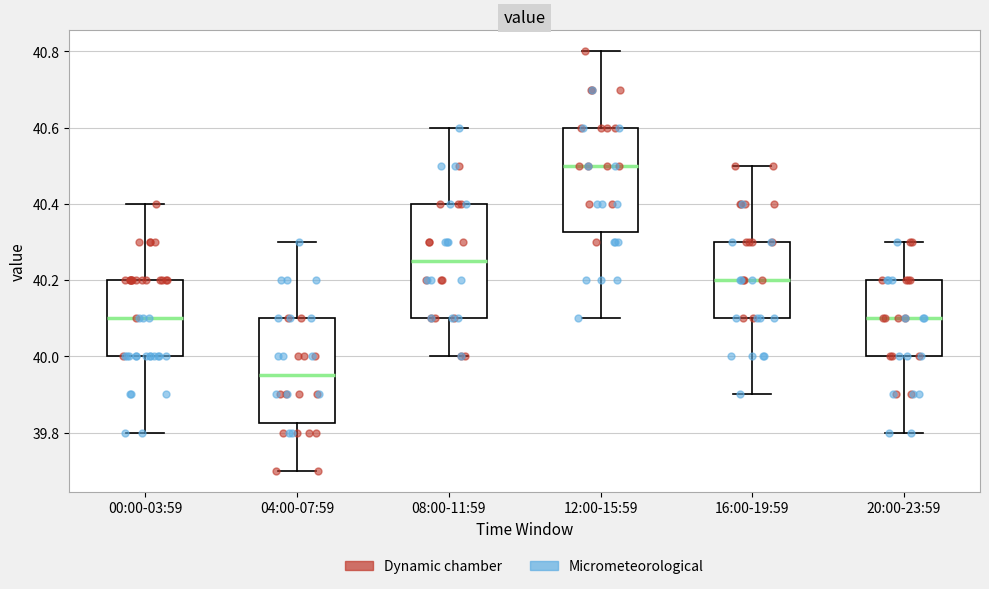

Which box is the tallest, from its lower edge to its upper edge?

08:00-11:59